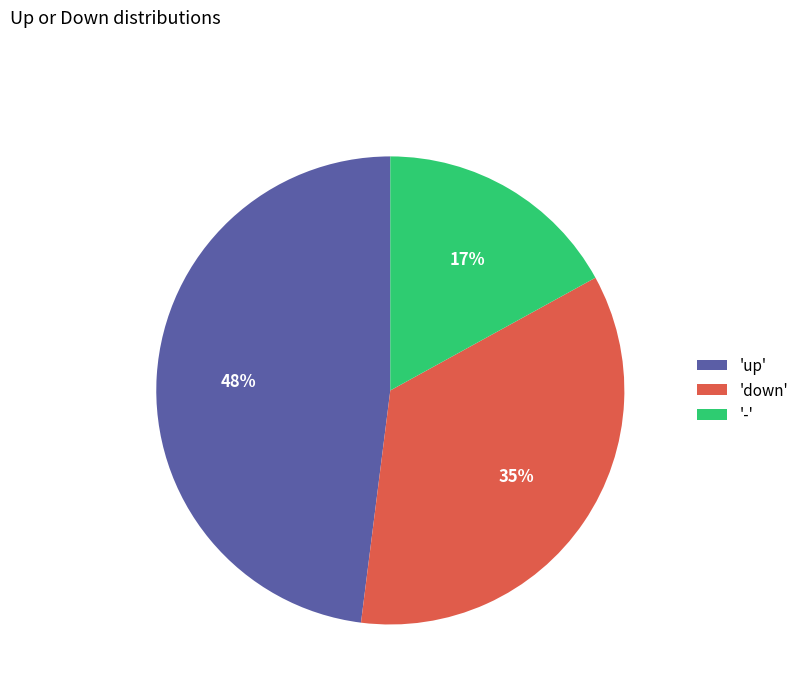

Approximately how many times larger is the value at 'up' compared to 'down'?

1.4